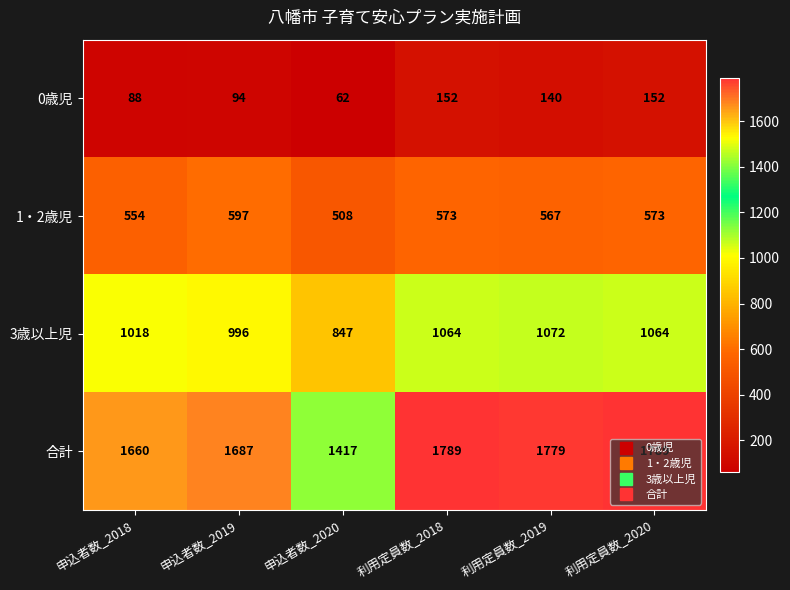

How many data points does each series have?

6